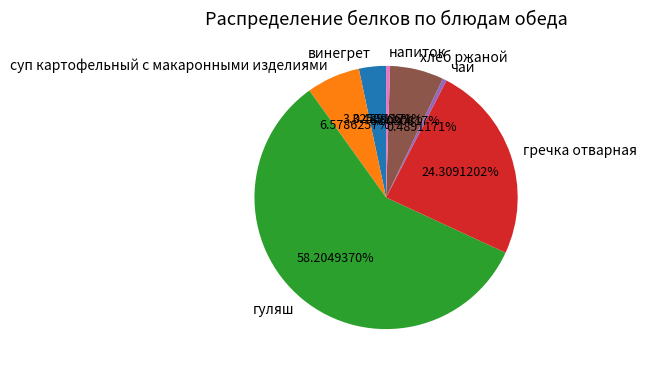

Is чай the majority of the pie?

No